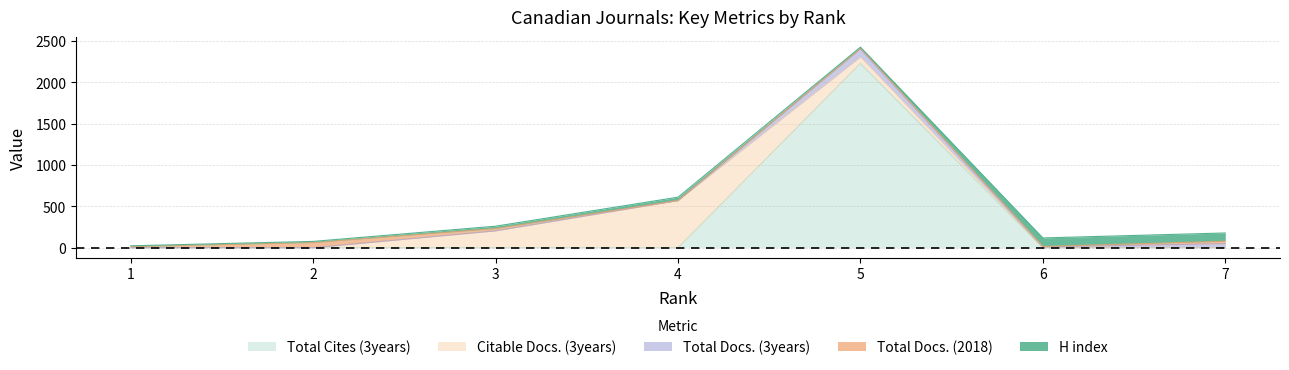

At which category is the sum across all series the highest?

5